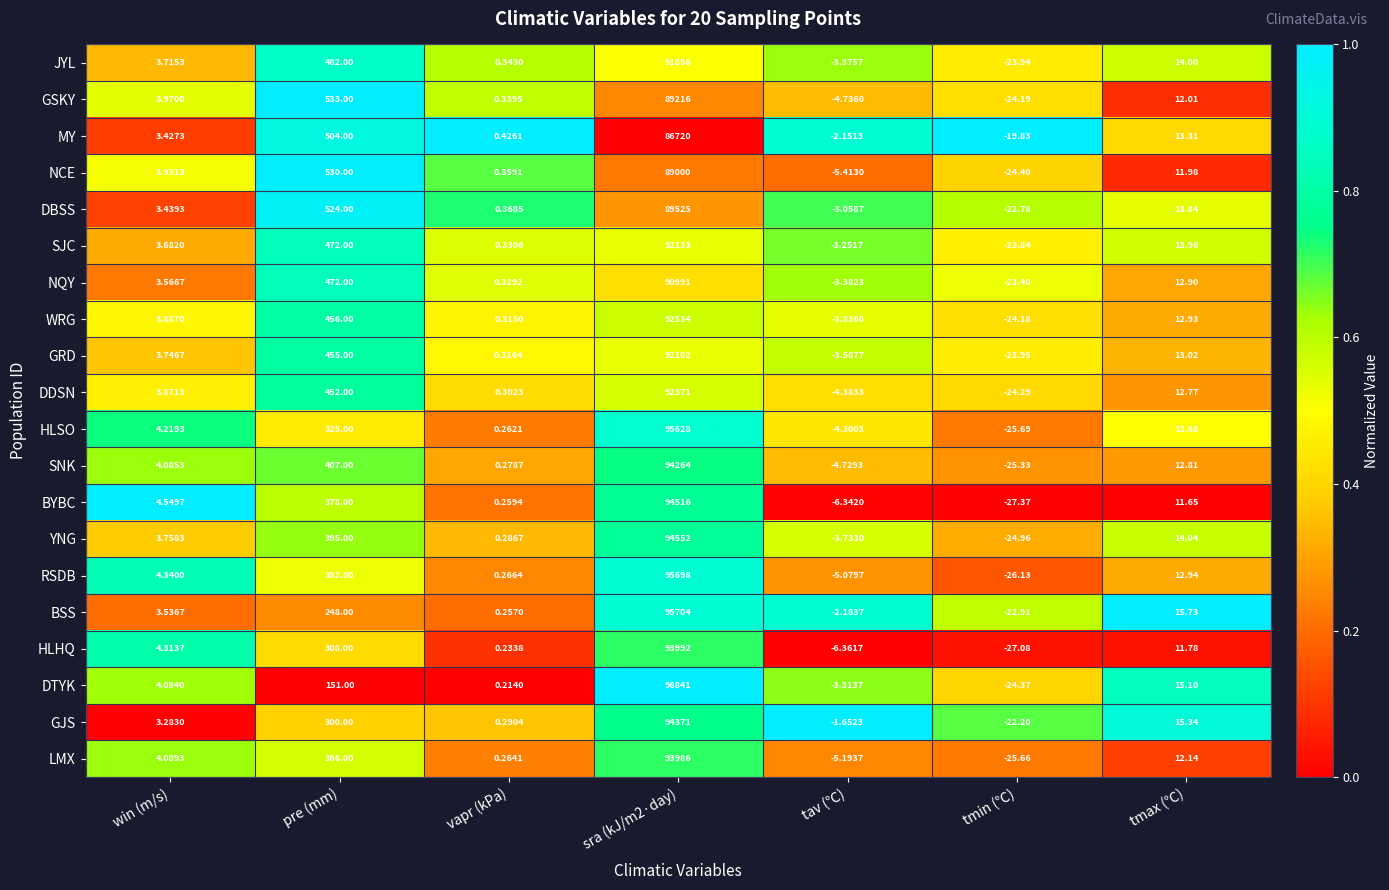

List the series in order of their peak value, lowest first.

MY, NCE, GSKY, DBSS, NQY, JYL, GRD, SJC, DDSN, WRG, LMX, HLHQ, SNK, GJS, BYBC, YNG, HLSO, RSDB, BSS, DTYK